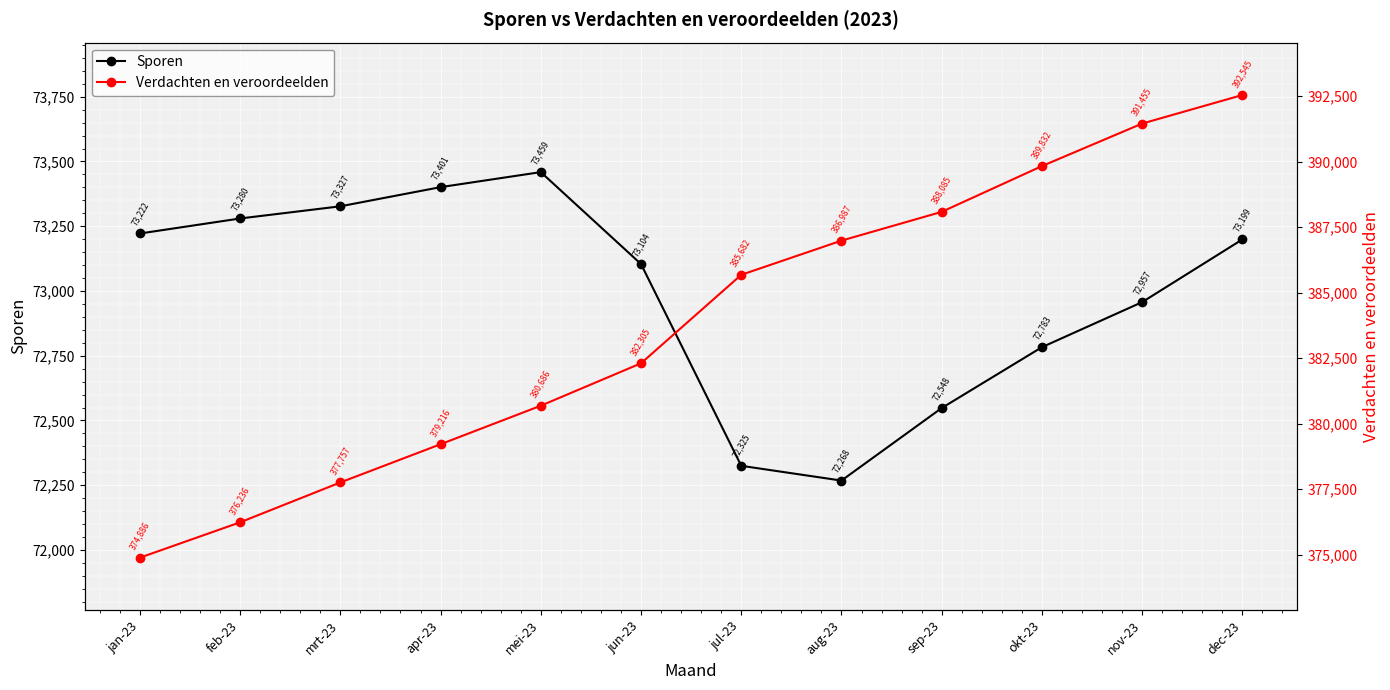

Reading left to right, extract all data points from this chart.

Sporen: 73222	73280	73327	73401	73459	73104	72325	72268	72548	72783	72957	73199
Verdachten en veroordeelden: 374886	376236	377757	379216	380686	382305	385682	386987	388085	389832	391455	392545